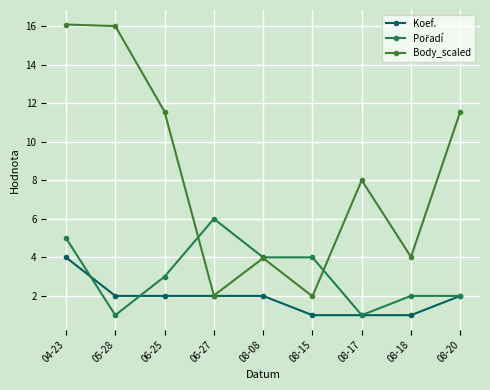

What is the label of the 3rd point from the left?

06-25